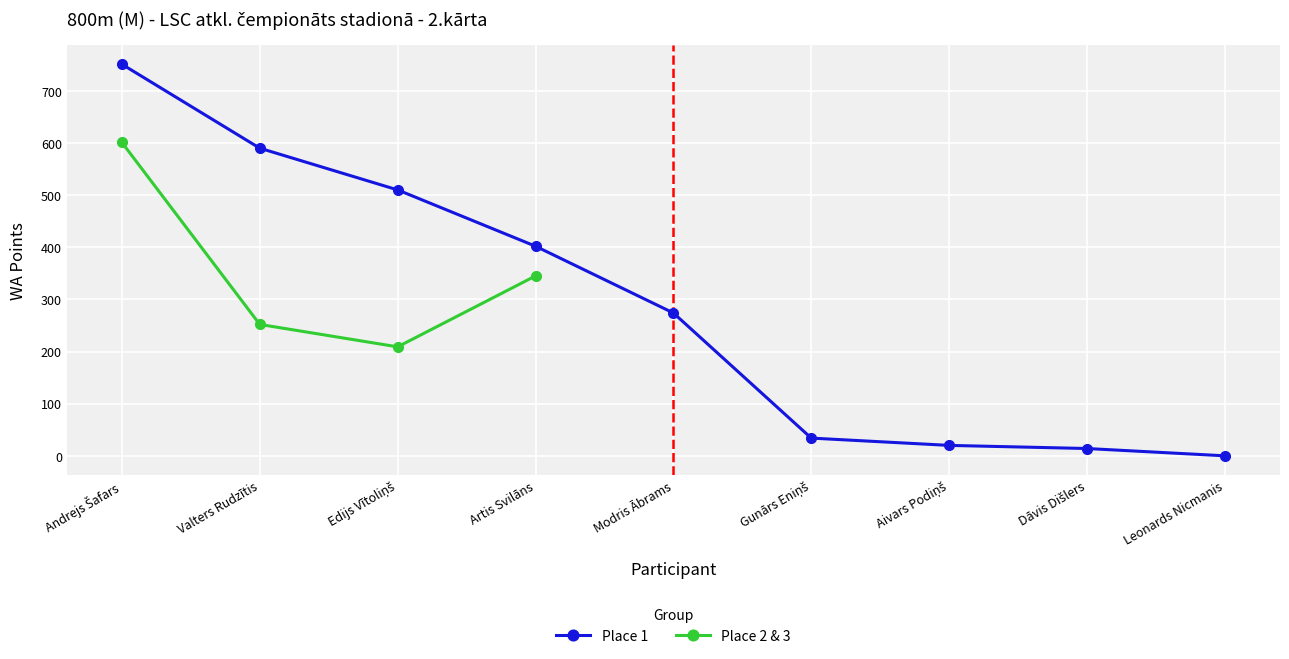

Count the number of categories in the chart.

9